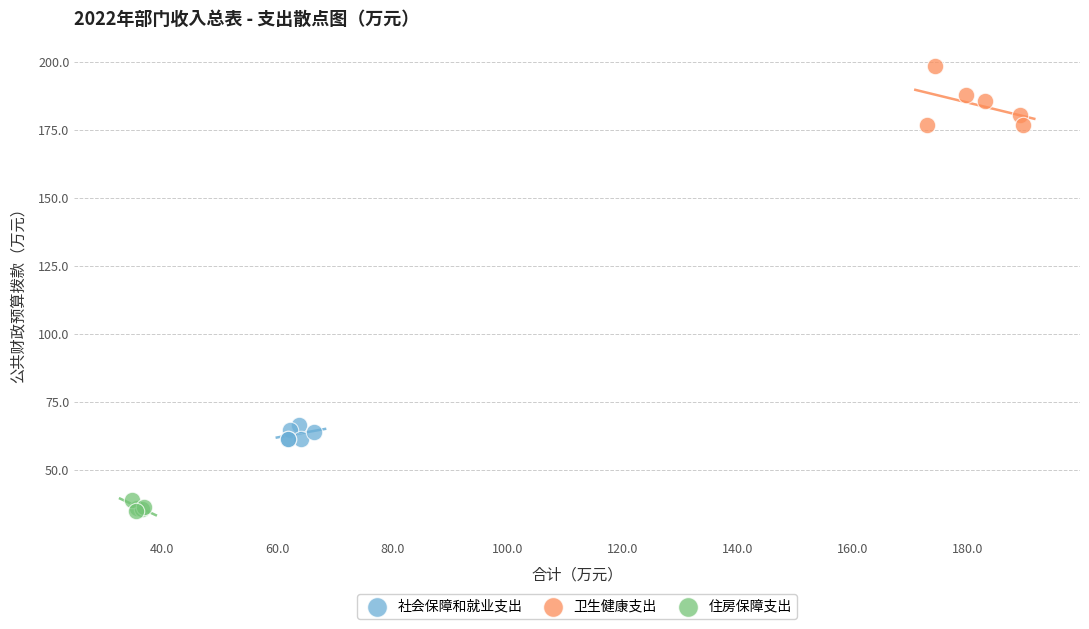

Which series has the largest Y range (max minus min)?

卫生健康支出